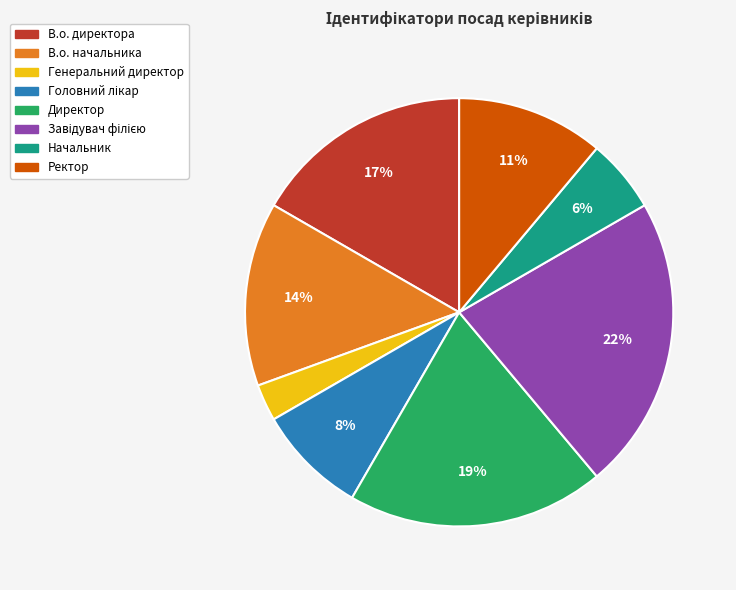

Between Ректор and Генеральний директор, which is larger?

Ректор